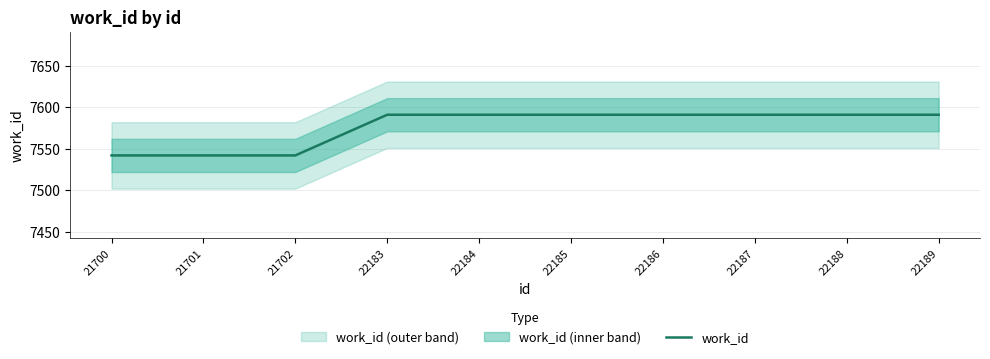

Count the values in the range 7542 to 7591.

10